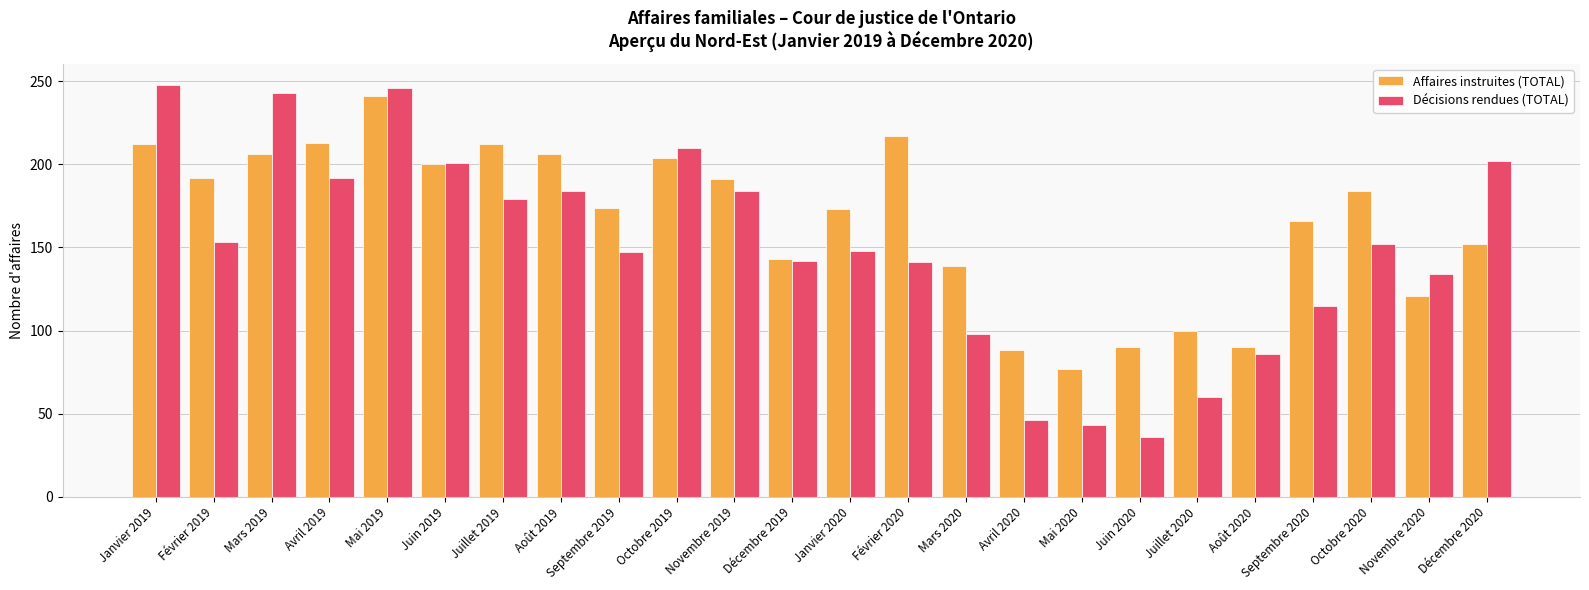

What is the difference between the Décisions rendues (TOTAL) values at Avril 2019 and Septembre 2019?

45